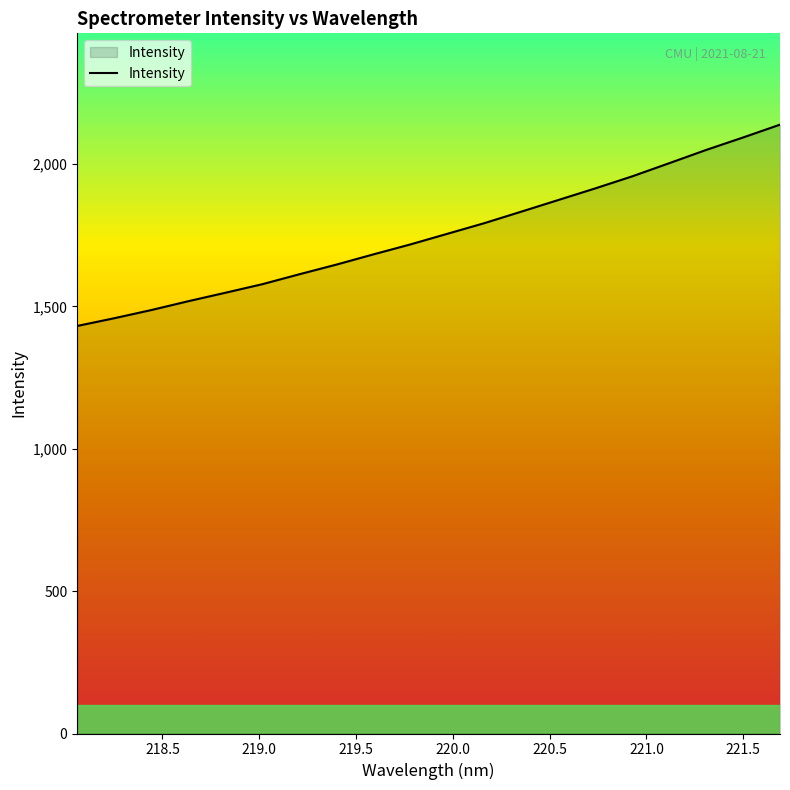

What is the sum of all values?

35088.4